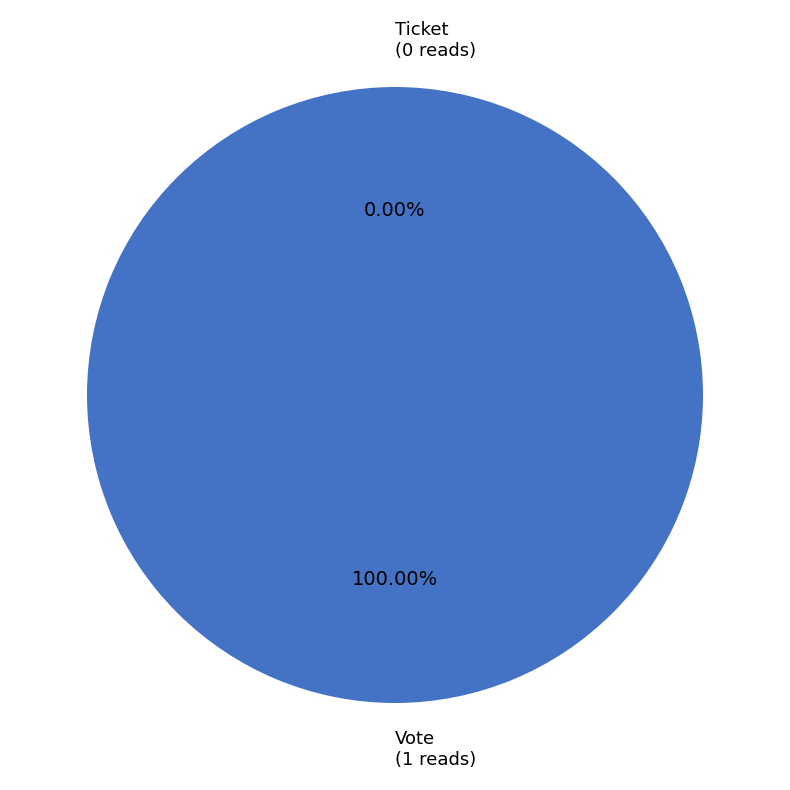

Is Ticket the majority of the pie?

No